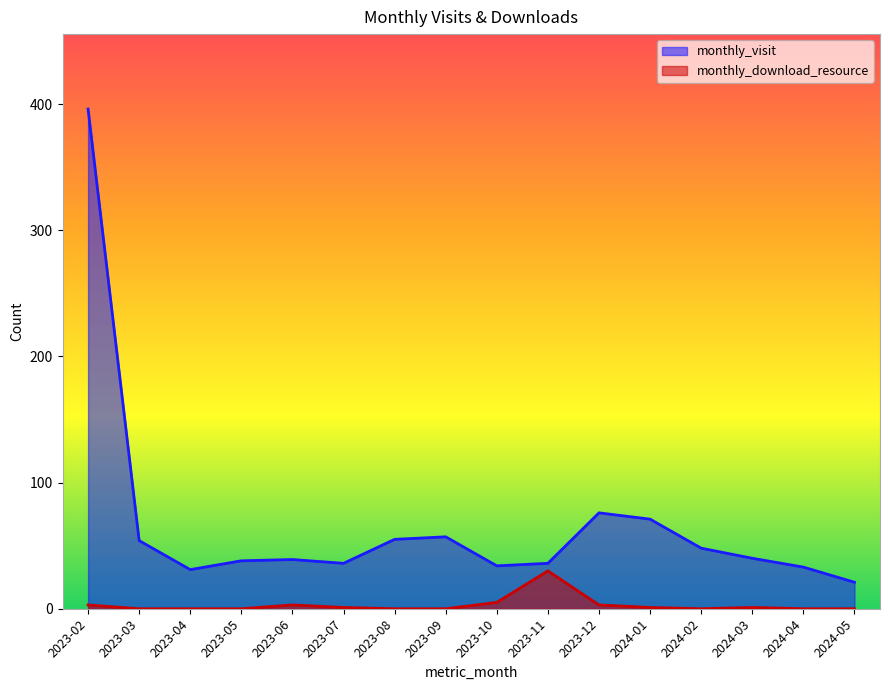

How many distinct data groups are displayed?

2